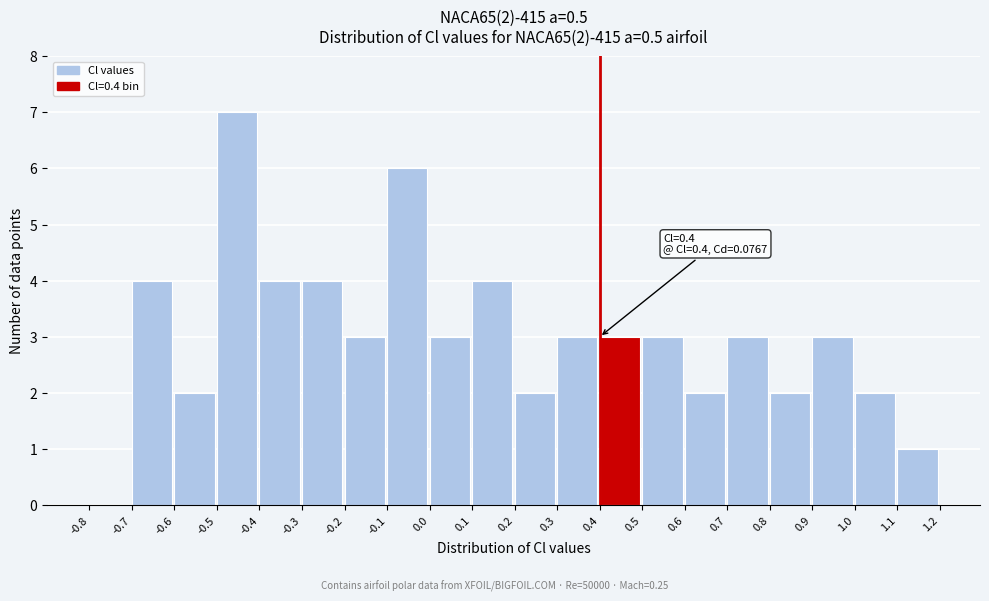

Which range on the x-axis has the tallest bar?

-0.5 to -0.4